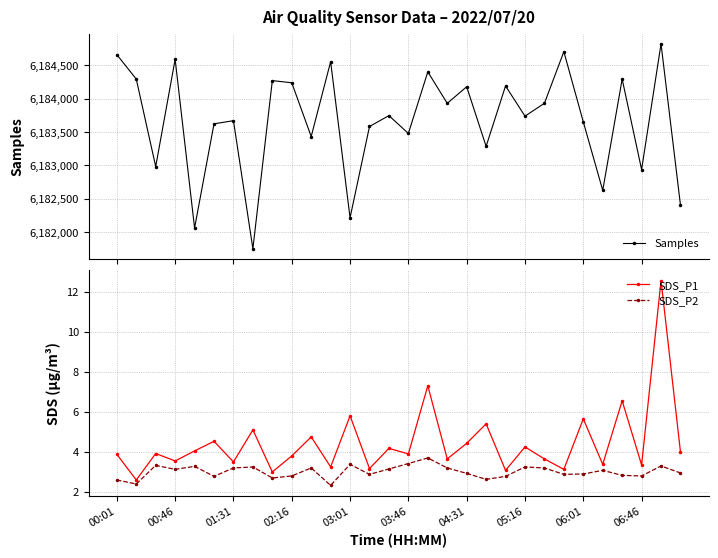

What is the minimum value for SDS_P2?

2.3